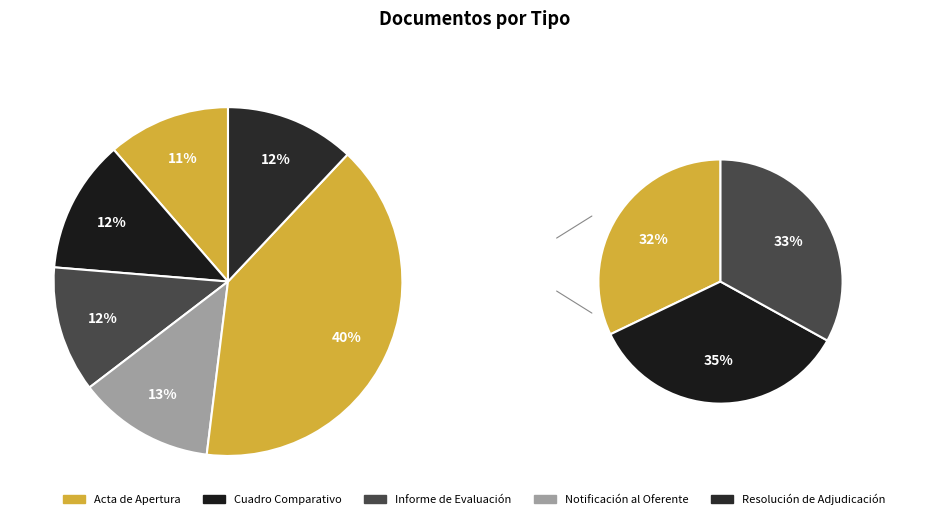

To the nearest percent, what portion does Resolución de Adjudicación represent?

12%